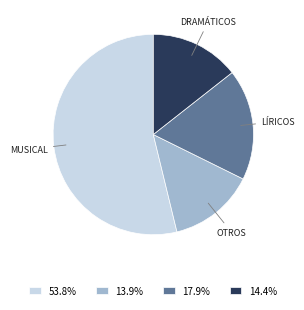

How many segments does this pie chart have?

4